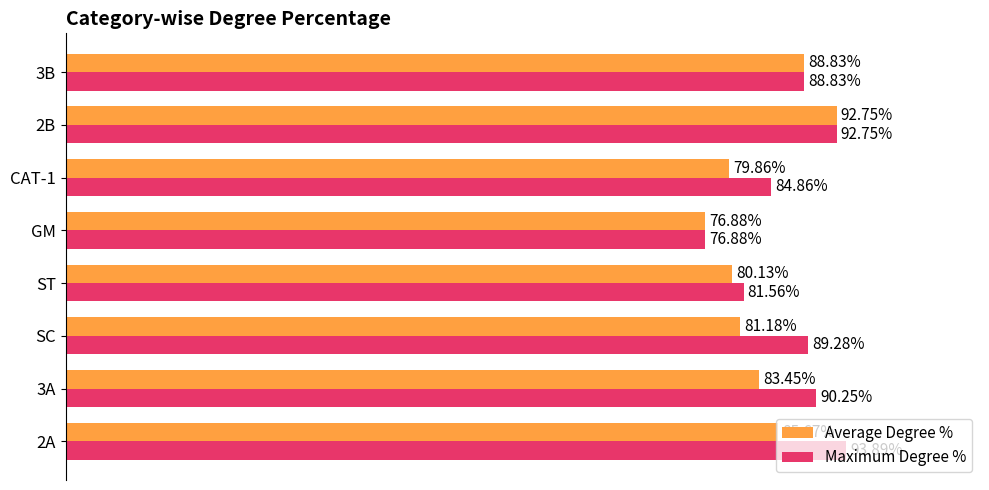

Where is Maximum Degree % nearest to the value 85?

CAT-1